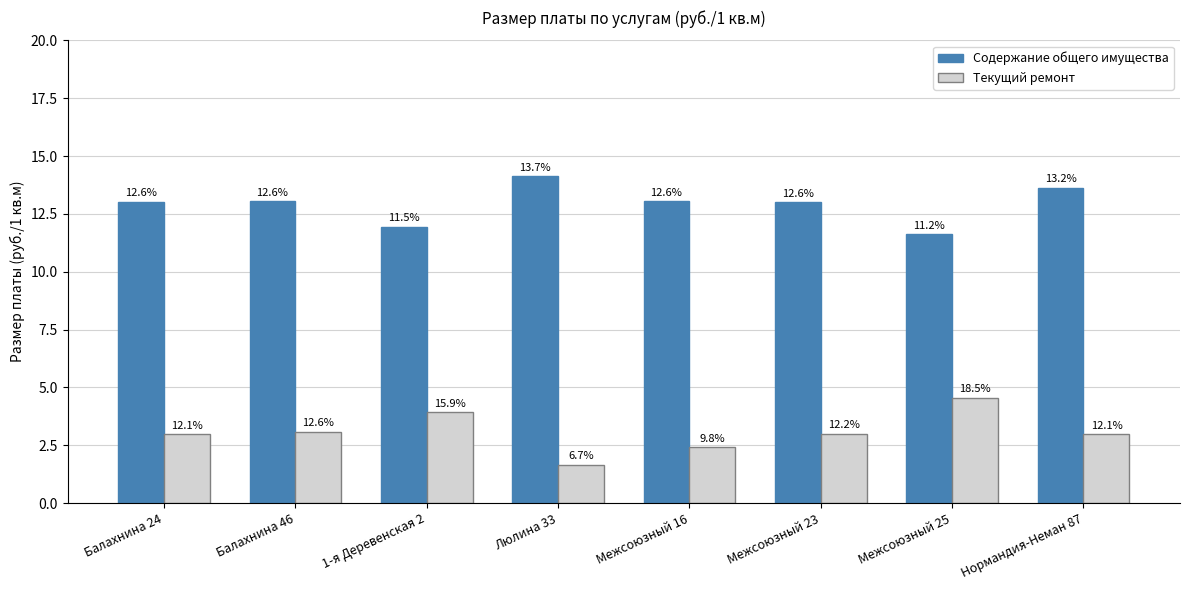

What are all the series names shown in the legend?

Содержание общего имущества, Текущий ремонт